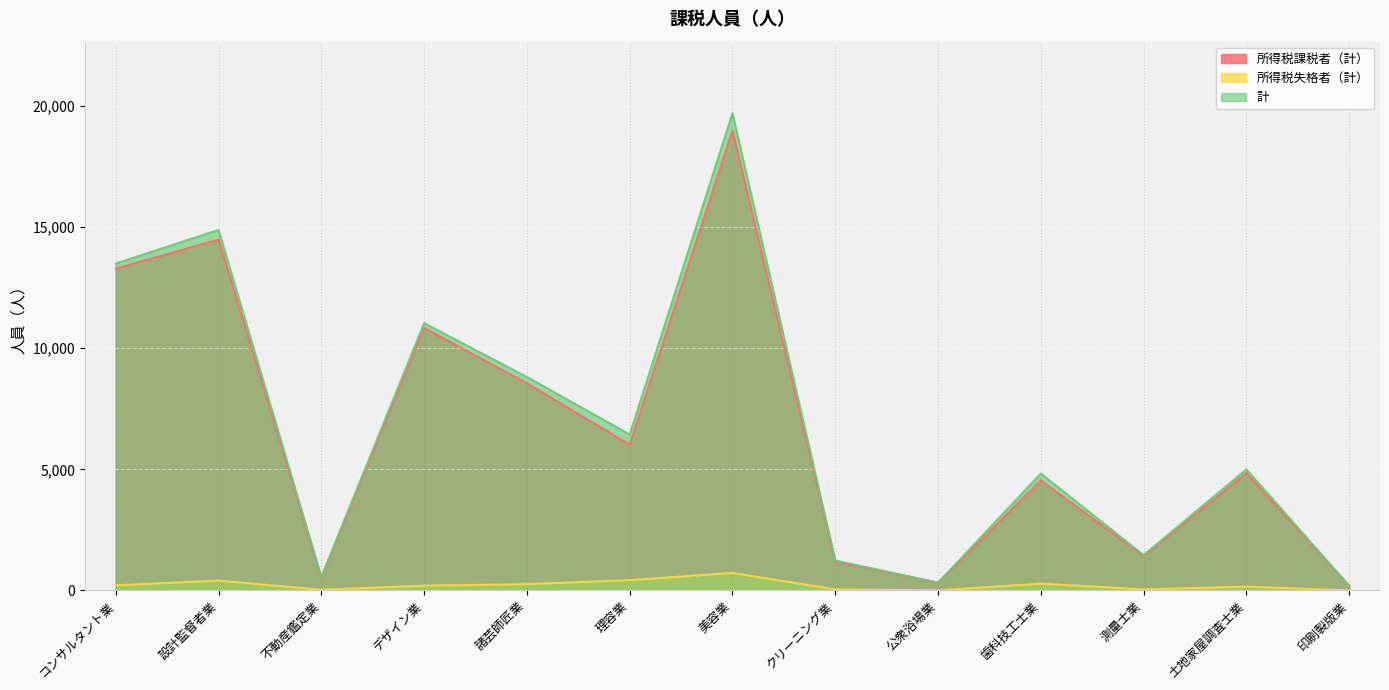

What is the difference between the 計 values at 美容業 and クリーニング業?

18471